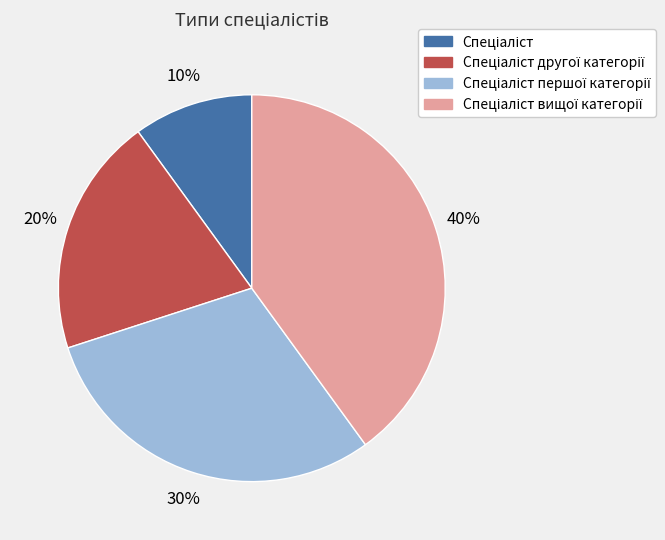

Is there any slice that represents more than half of the pie?

No